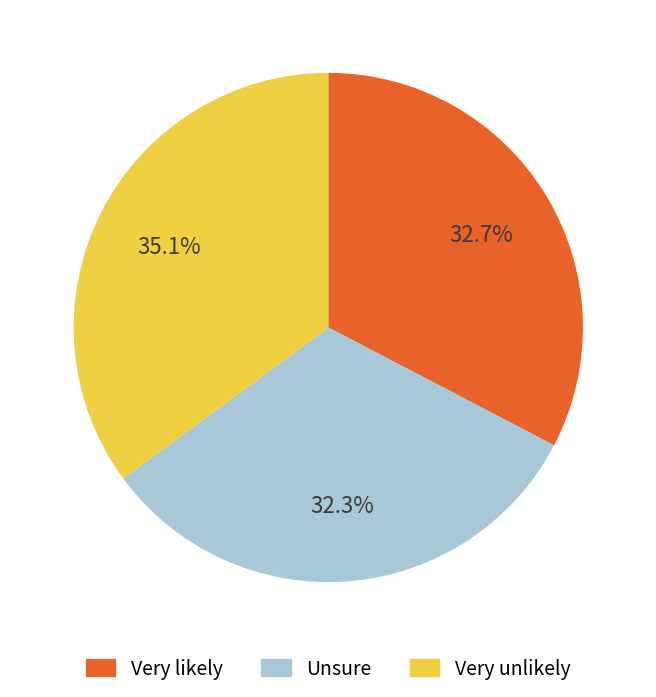

What is the total percentage of Unsure and Very unlikely?

67.3%